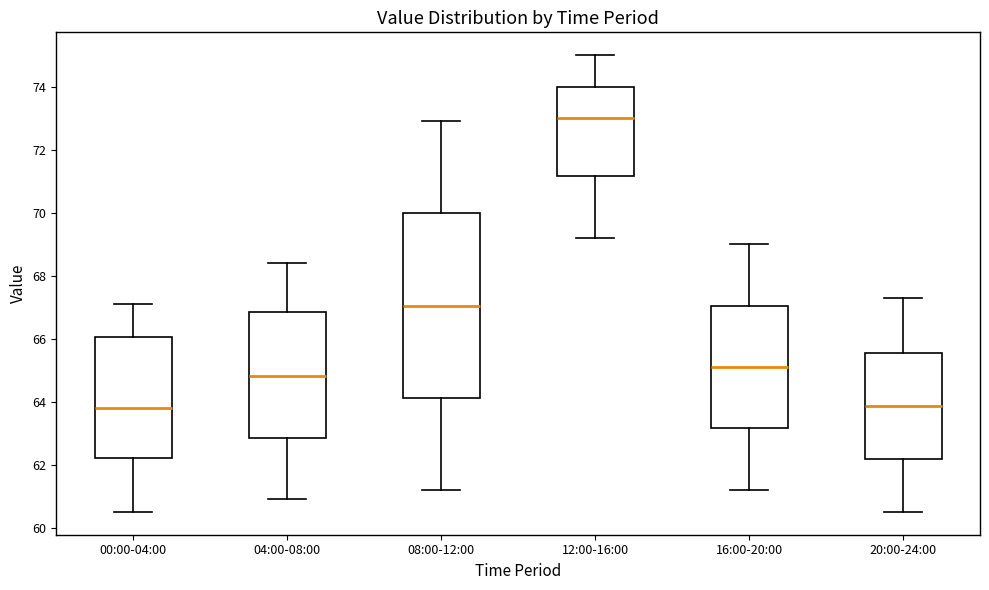

Reading left to right, read every box against the y-axis: the position of its median line, the range the box covers, and the ends of its whiskers. The values are not printed on the chart, so give them approximately, as read against the axis.

00:00-04:00: median 63.8, box 62.2 to 66.0, whiskers 60.6 to 67.2
04:00-08:00: median 64.8, box 62.8 to 66.8, whiskers 61.0 to 68.4
08:00-12:00: median 67.0, box 64.2 to 70.0, whiskers 61.2 to 73.0
12:00-16:00: median 73.0, box 71.2 to 74.0, whiskers 69.2 to 75.0
16:00-20:00: median 65.2, box 63.2 to 67.0, whiskers 61.2 to 69.0
20:00-24:00: median 63.8, box 62.2 to 65.6, whiskers 60.6 to 67.4